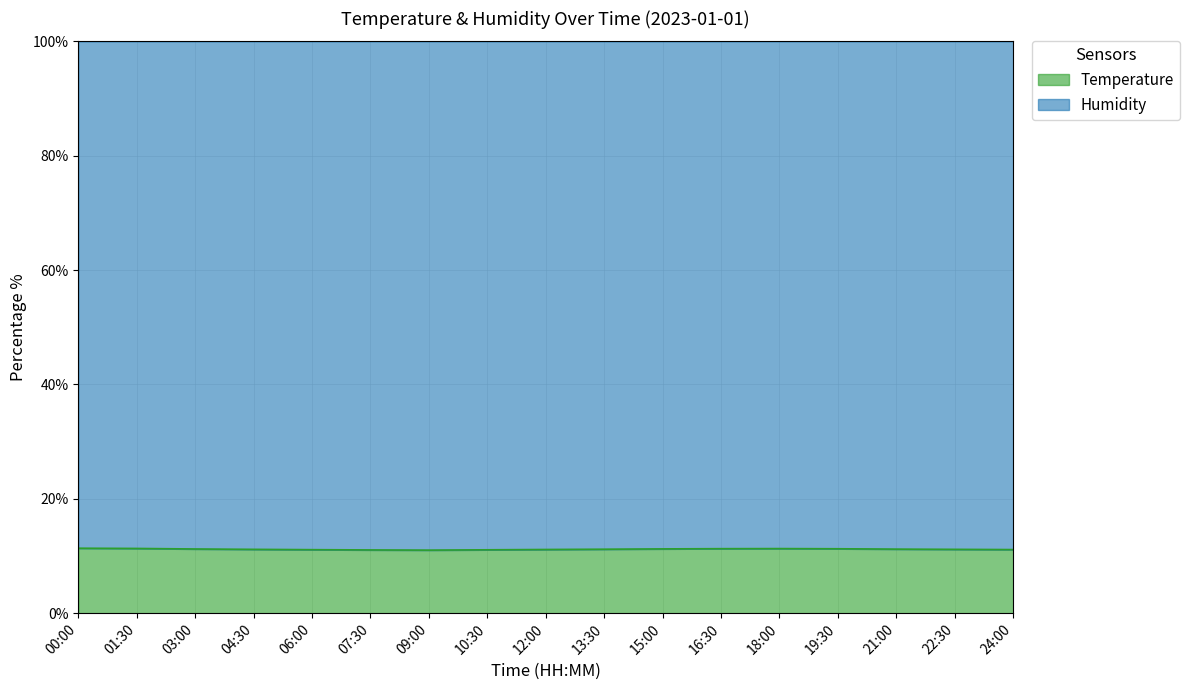

What is the sum of all values?

1.9